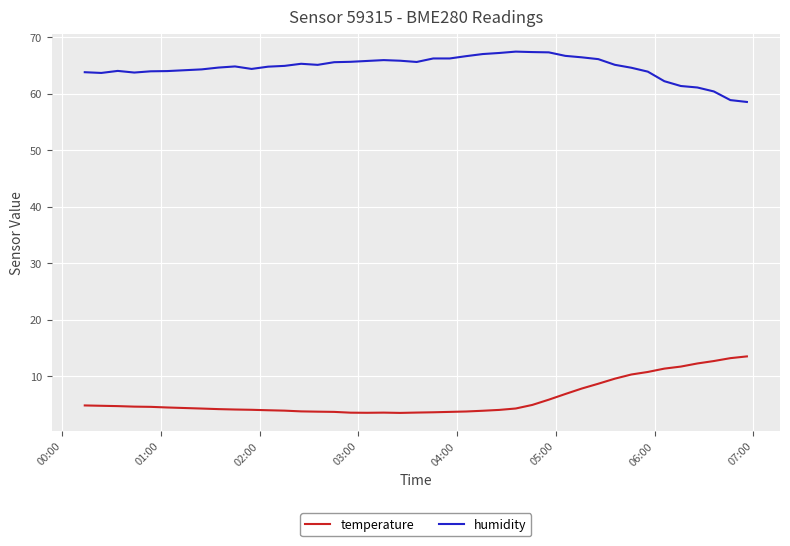

What is the minimum value for humidity?

58.5